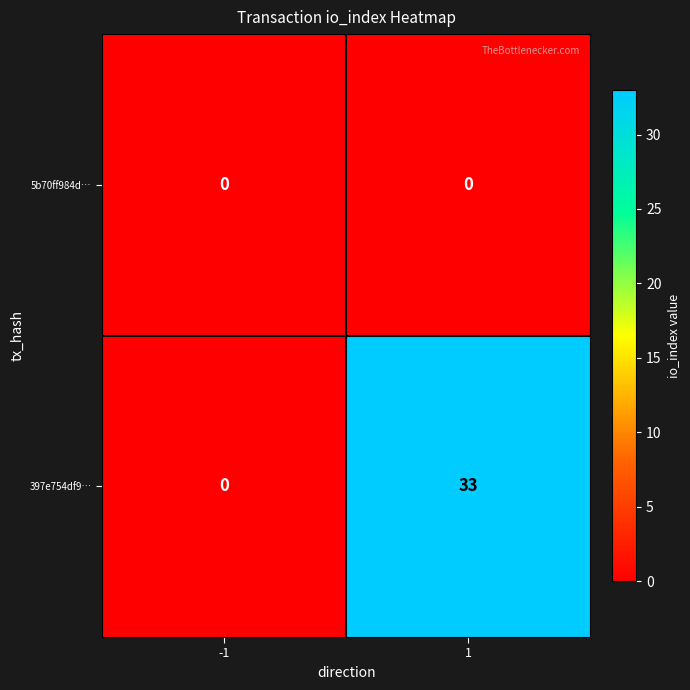

Rank the series by their maximum value, from lowest to highest.

5b70ff984d…, 397e754df9…